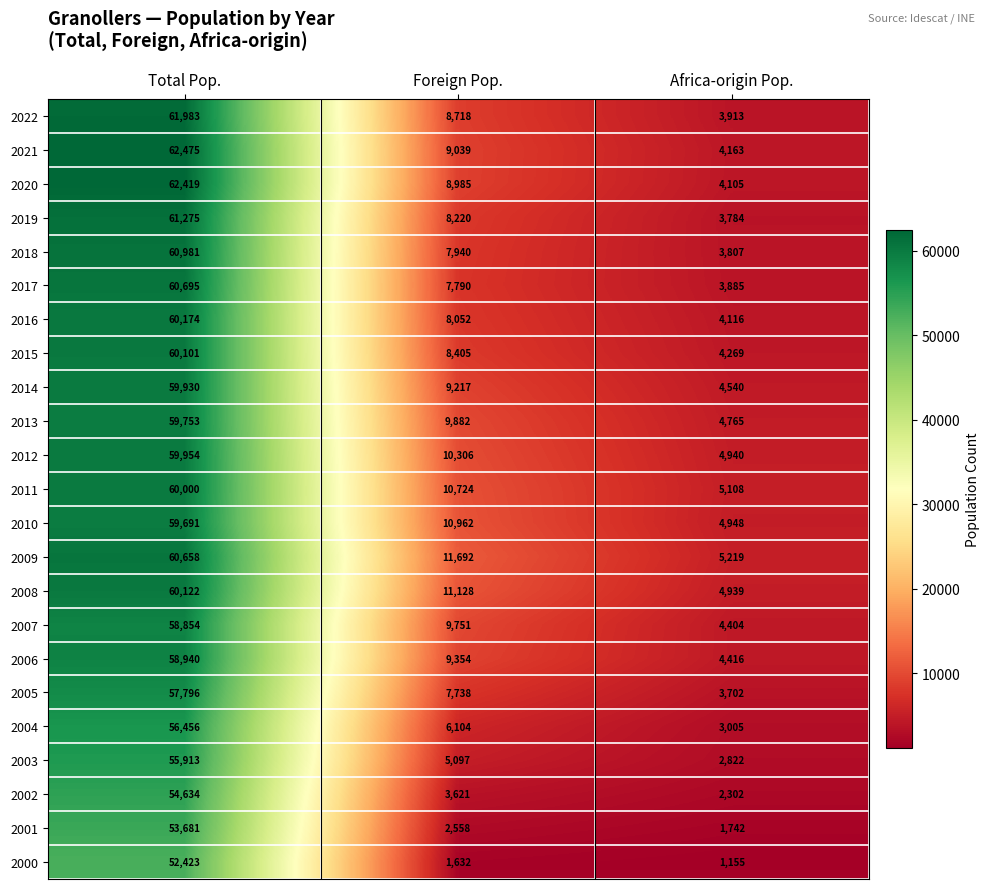

What is the average value of the 2002 series?

20186